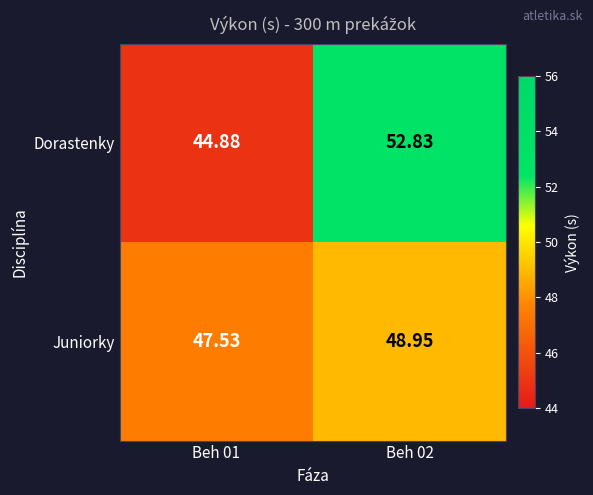

Between Beh 01 and Beh 02, which series saw the biggest shift?

Dorastenky